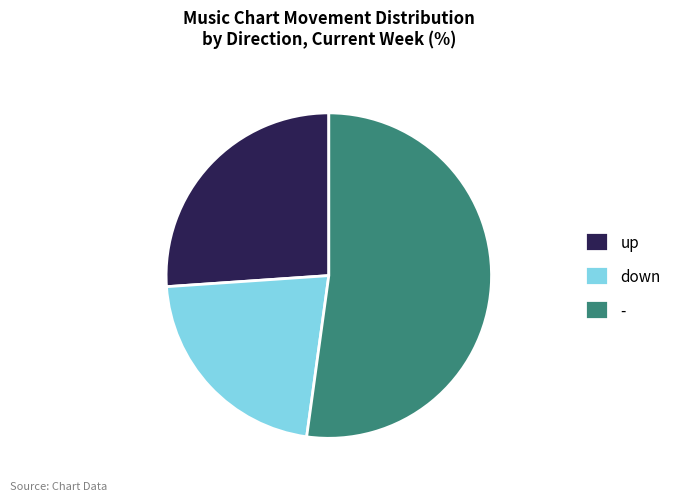

True or false: - accounts for 60% of the total.

False